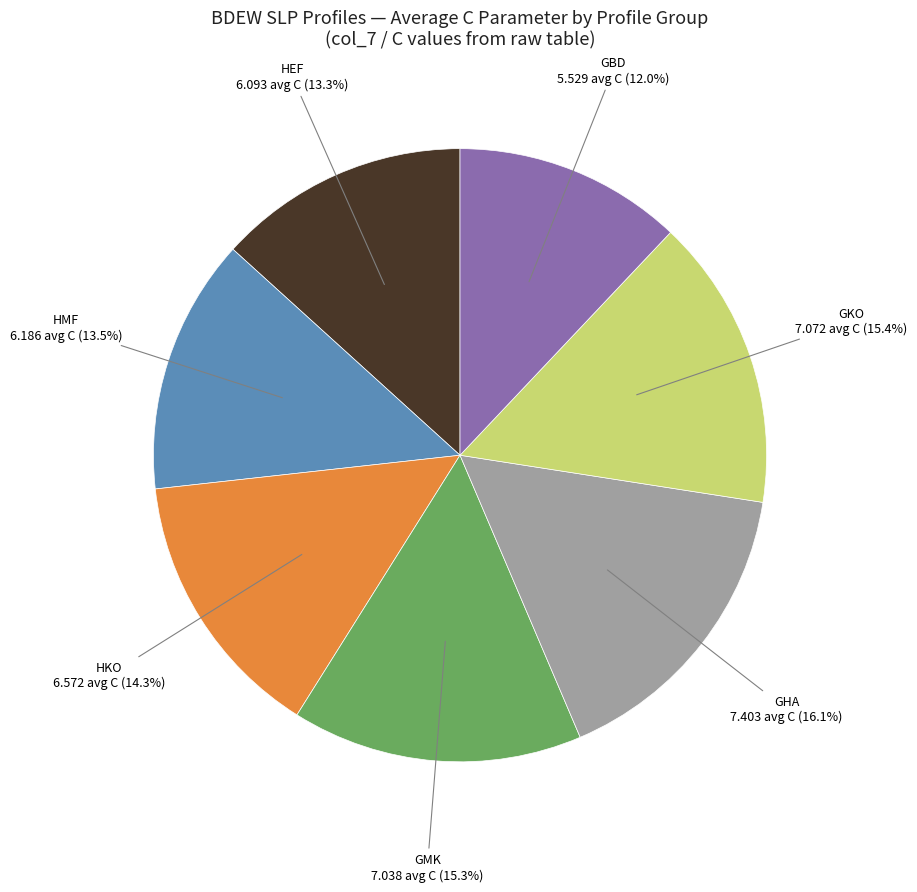

Is there a majority slice in this chart?

No